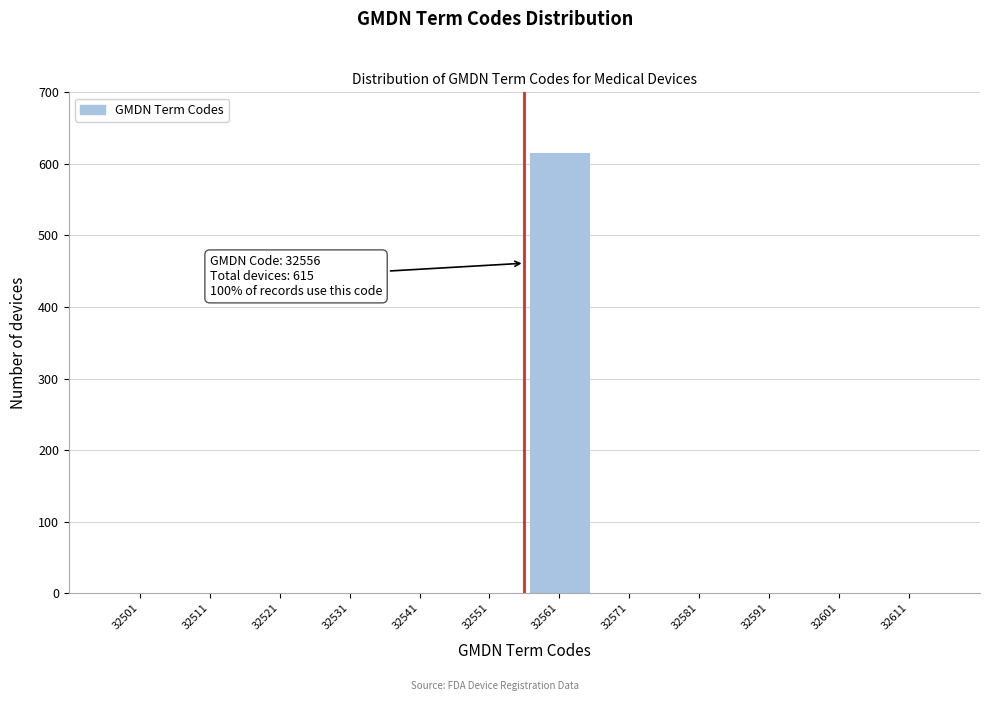

Reading left to right, list all the values displayed in this chart.

32501=0	32511=0	32521=0	32531=0	32541=0	32551=0	32561=615	32571=0	32581=0	32591=0	32601=0	32611=0